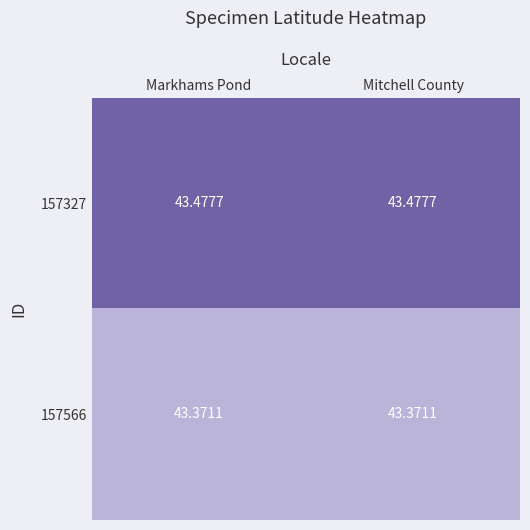

Is the value of 157566 at Markhams Pond greater than the value of 157327 at Mitchell County?

No